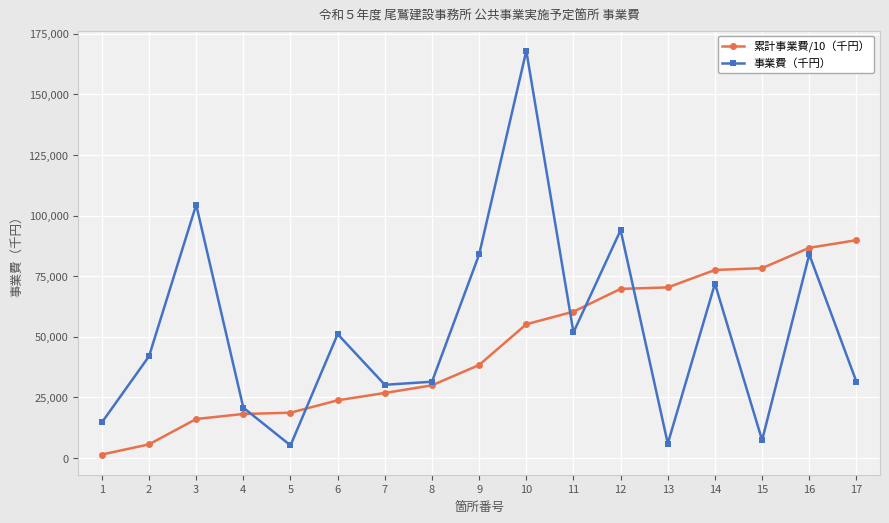

Which series has the widest spread of values?

事業費（千円）